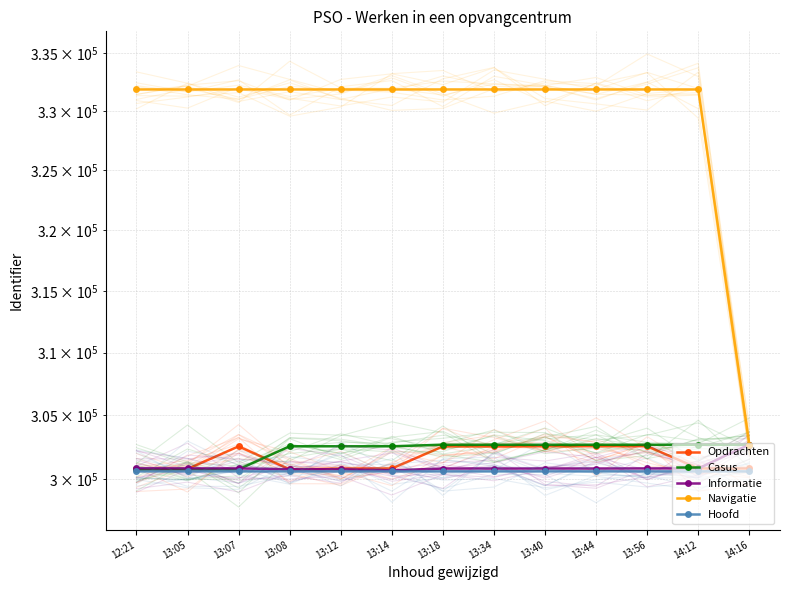

Which series changed the most between 13:12 and 13:40?

Opdrachten